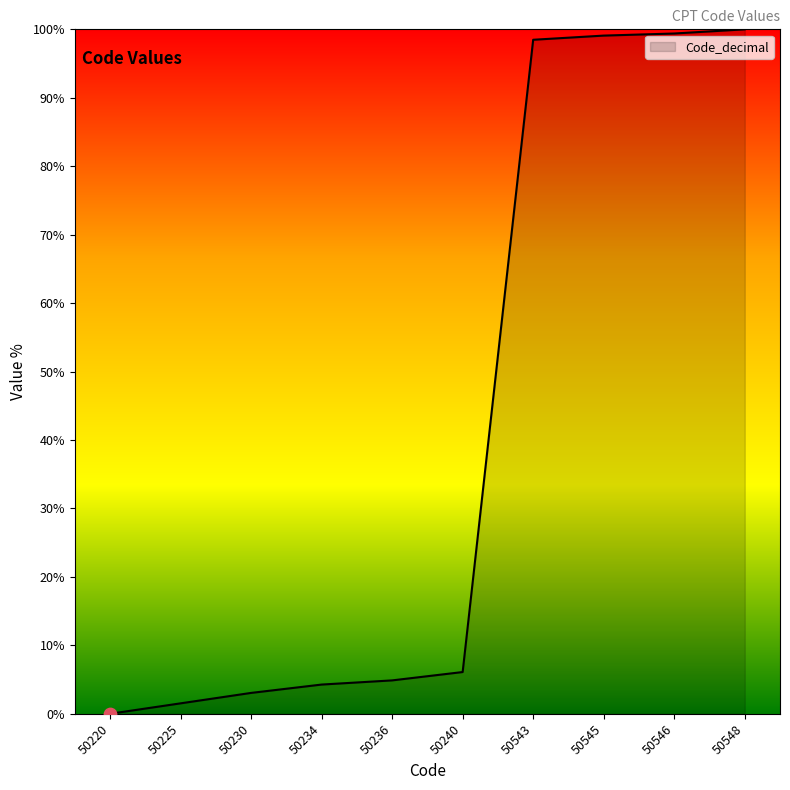

Between 50234 and 50545, which is larger?

50545